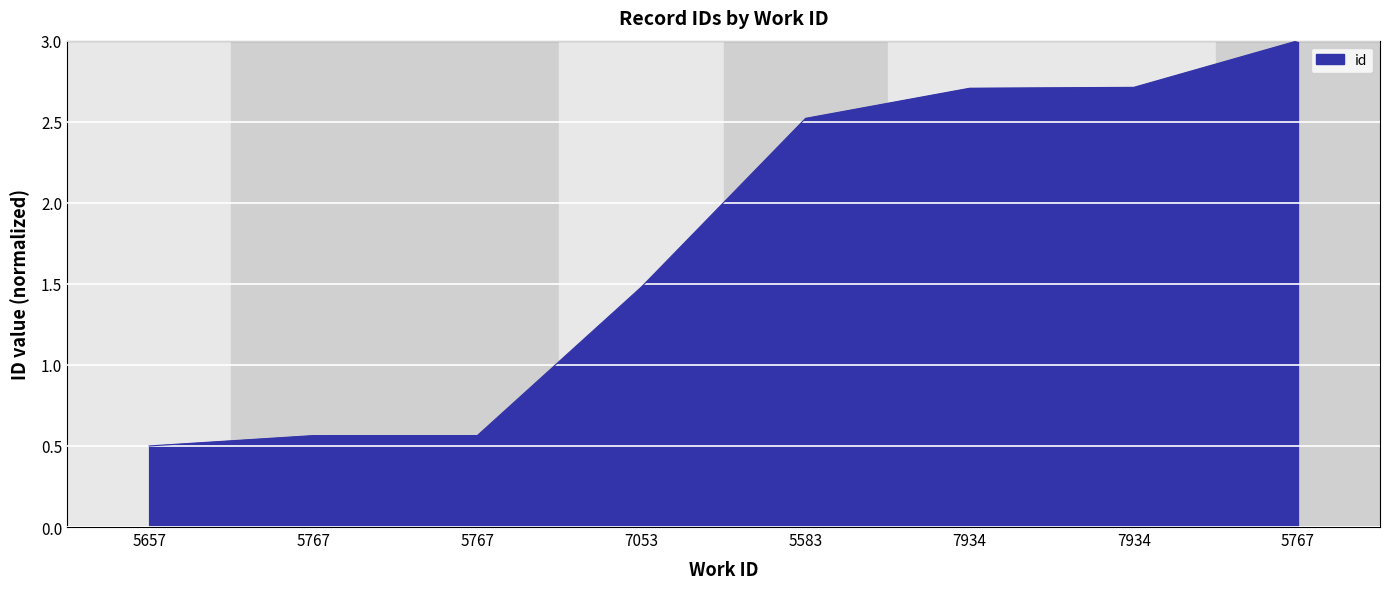

Is it true that the value at 5657 is 0.8?

False